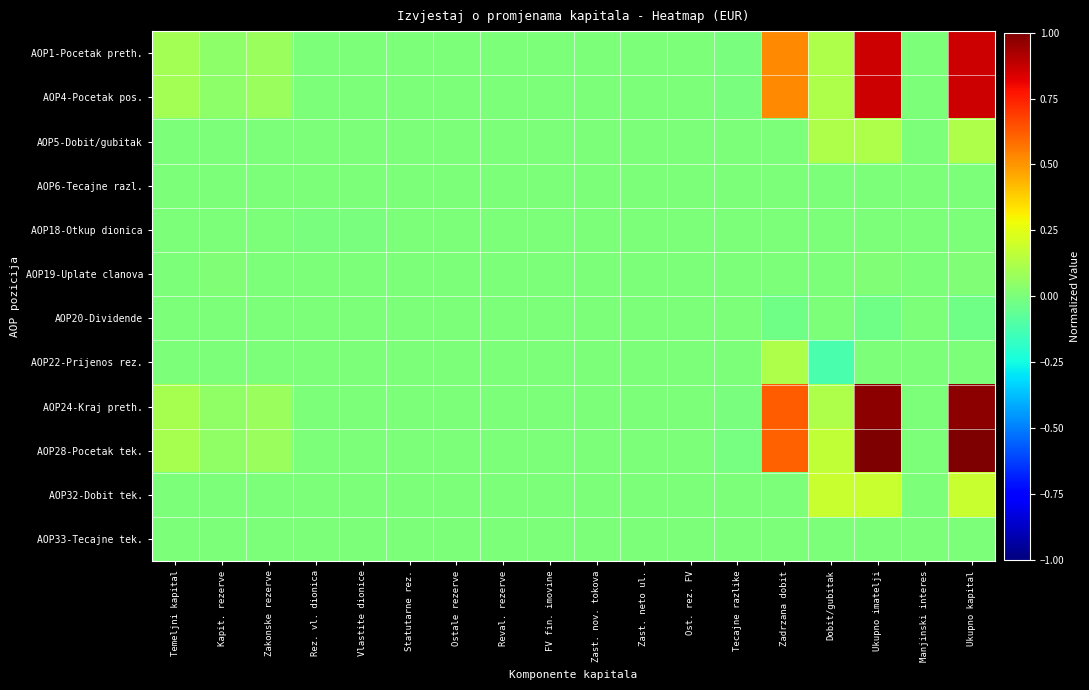

Which series has the largest range (max minus min)?

AOP28-Pocetak tek.